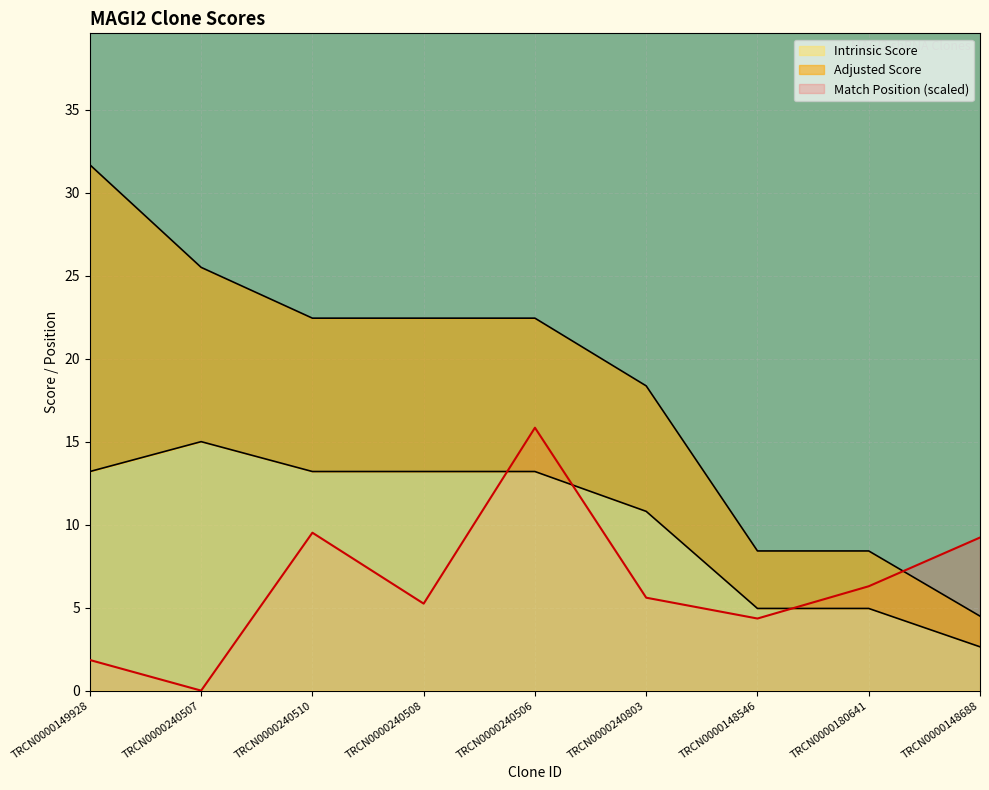

Is the value of Intrinsic Score at TRCN0000240510 greater than the value of Match Position (scaled) at TRCN0000240803?

Yes